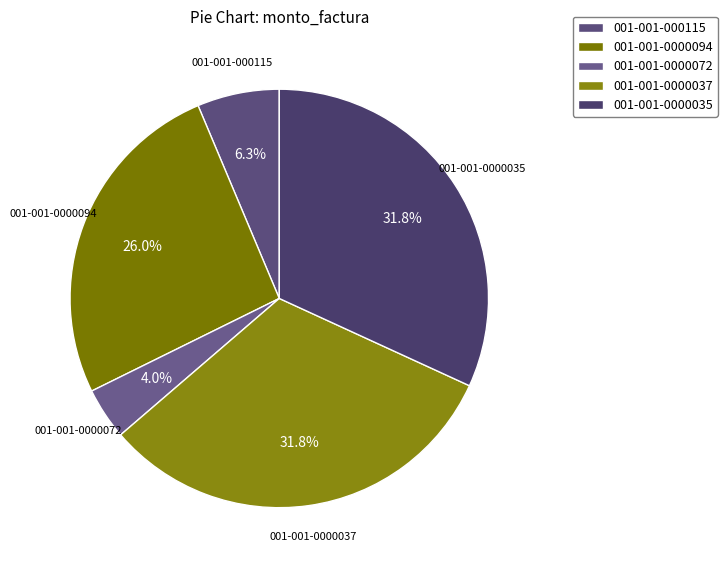

To the nearest percent, what is the combined percentage of 001-001-0000094 and 001-001-0000072?

30%